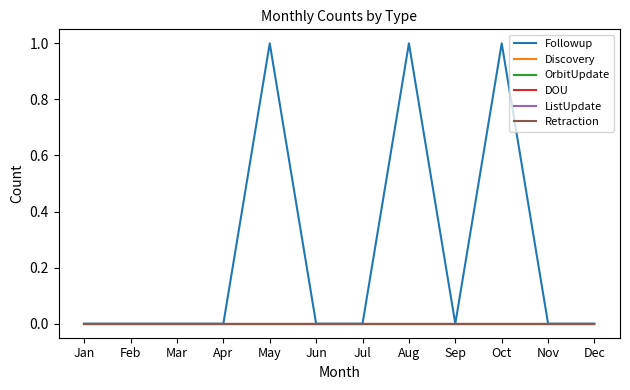

Which series has the largest range (max minus min)?

Followup